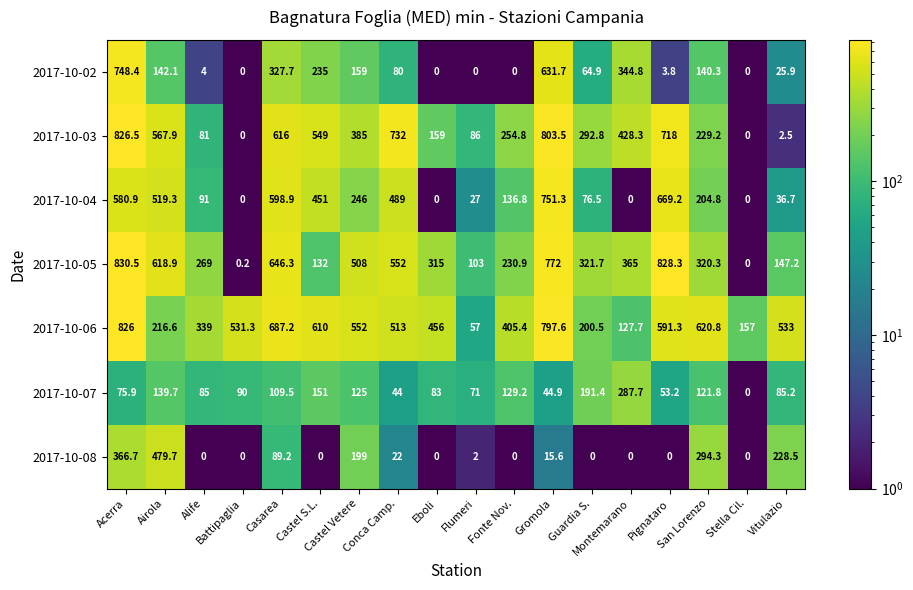

How many data points does each series have?

18